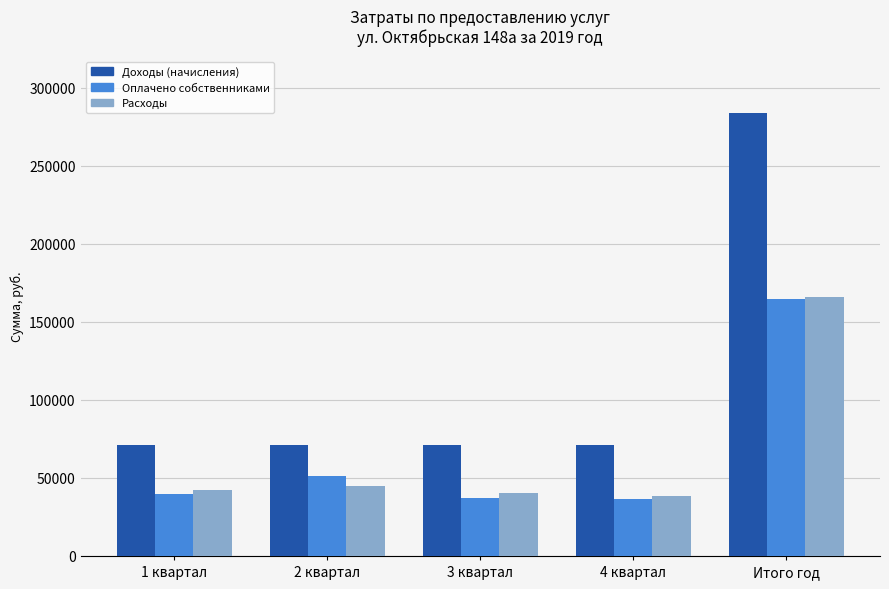

What value does the Оплачено собственниками series have at Итого год?

164889.1